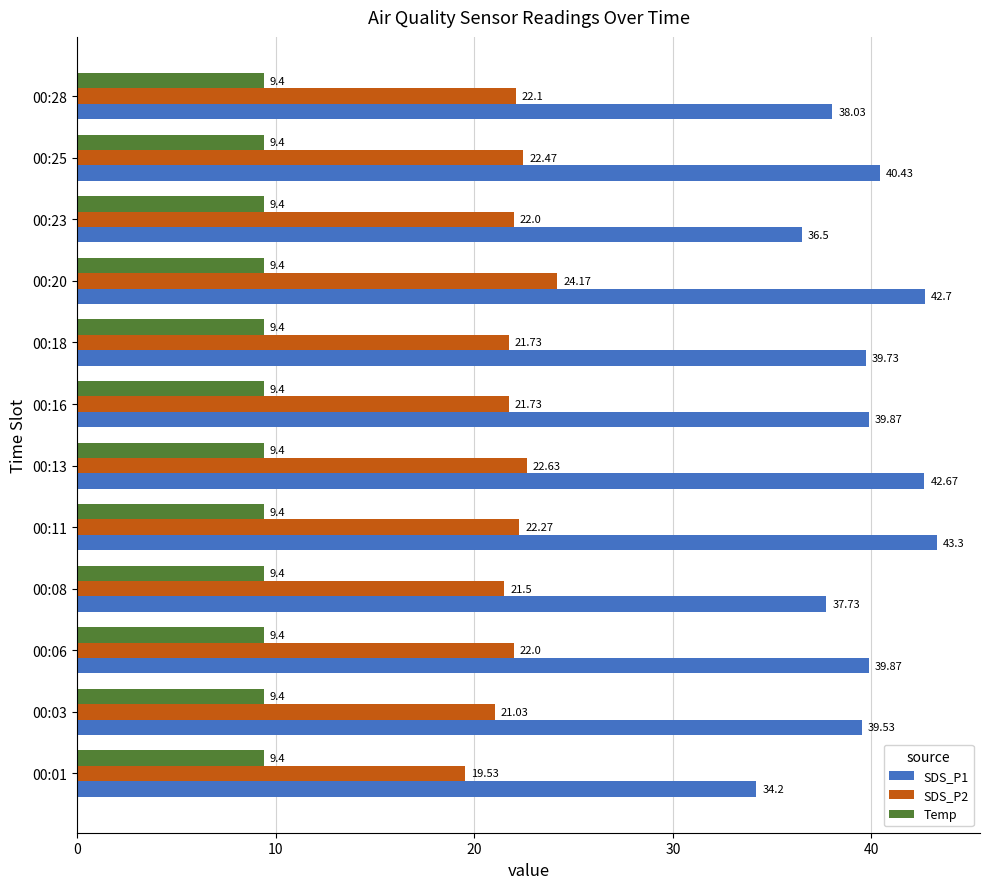

Which series has the widest spread of values?

SDS_P1